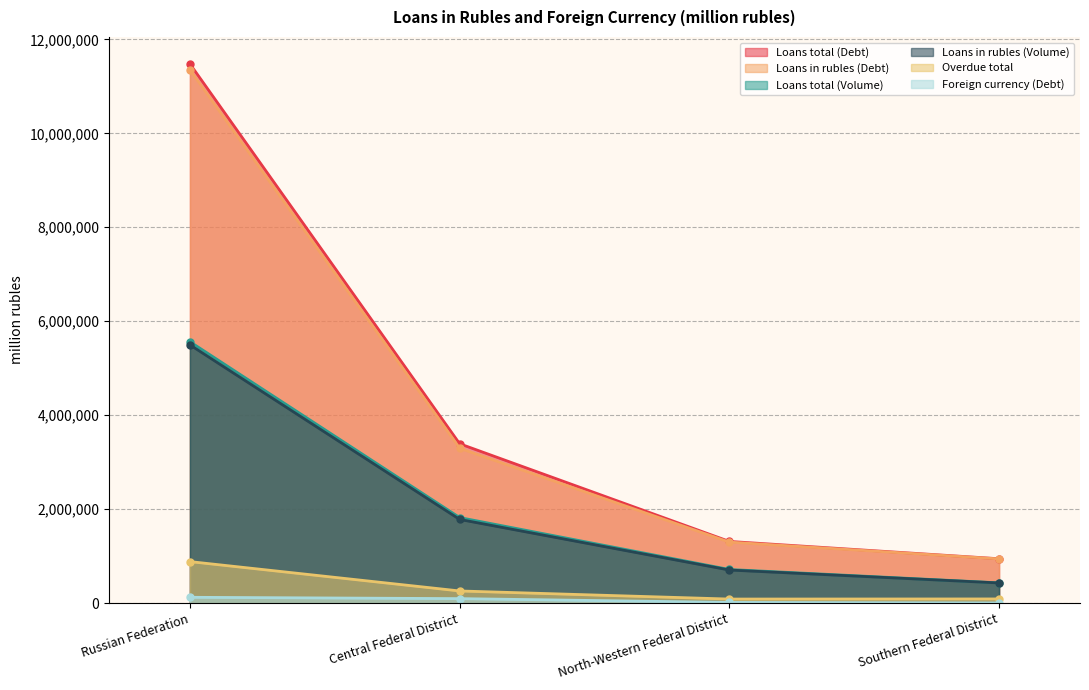

The Loans total (Volume) series shows 414405 at North-Western Federal District. True or false?

False